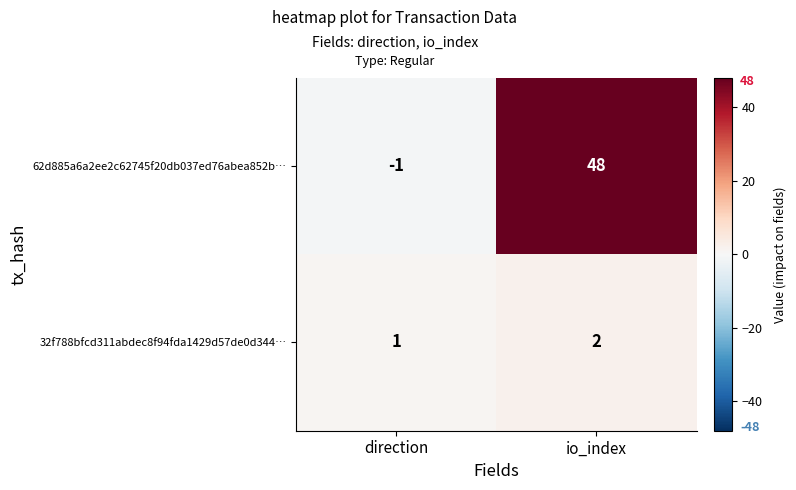

What is the difference between the highest and lowest values at io_index?

46